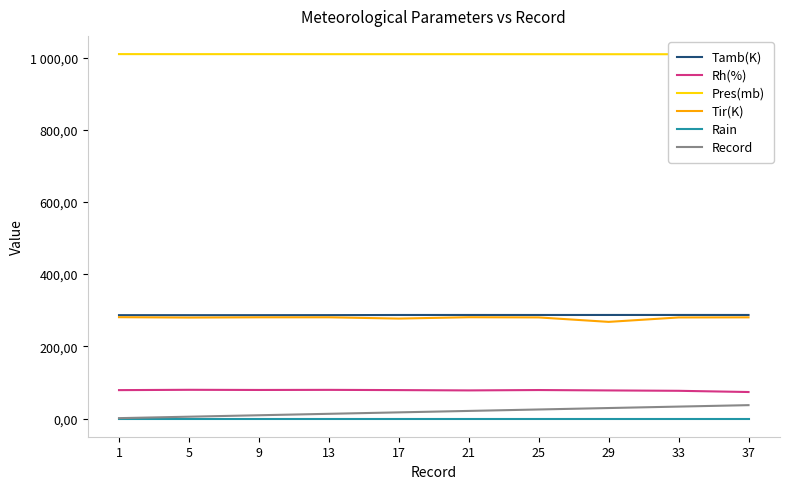

True or false: Rain and Rh(%) intersect in this chart.

False